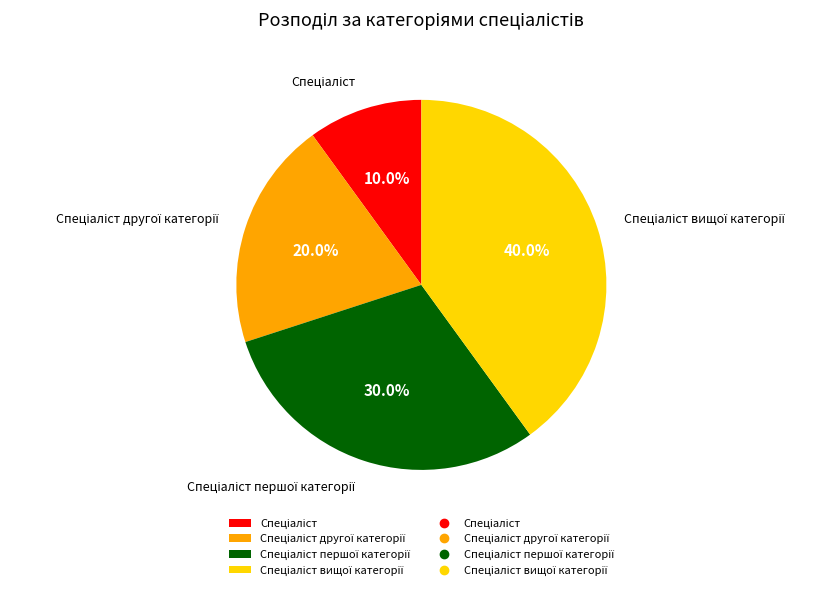

Is there a majority slice in this chart?

No